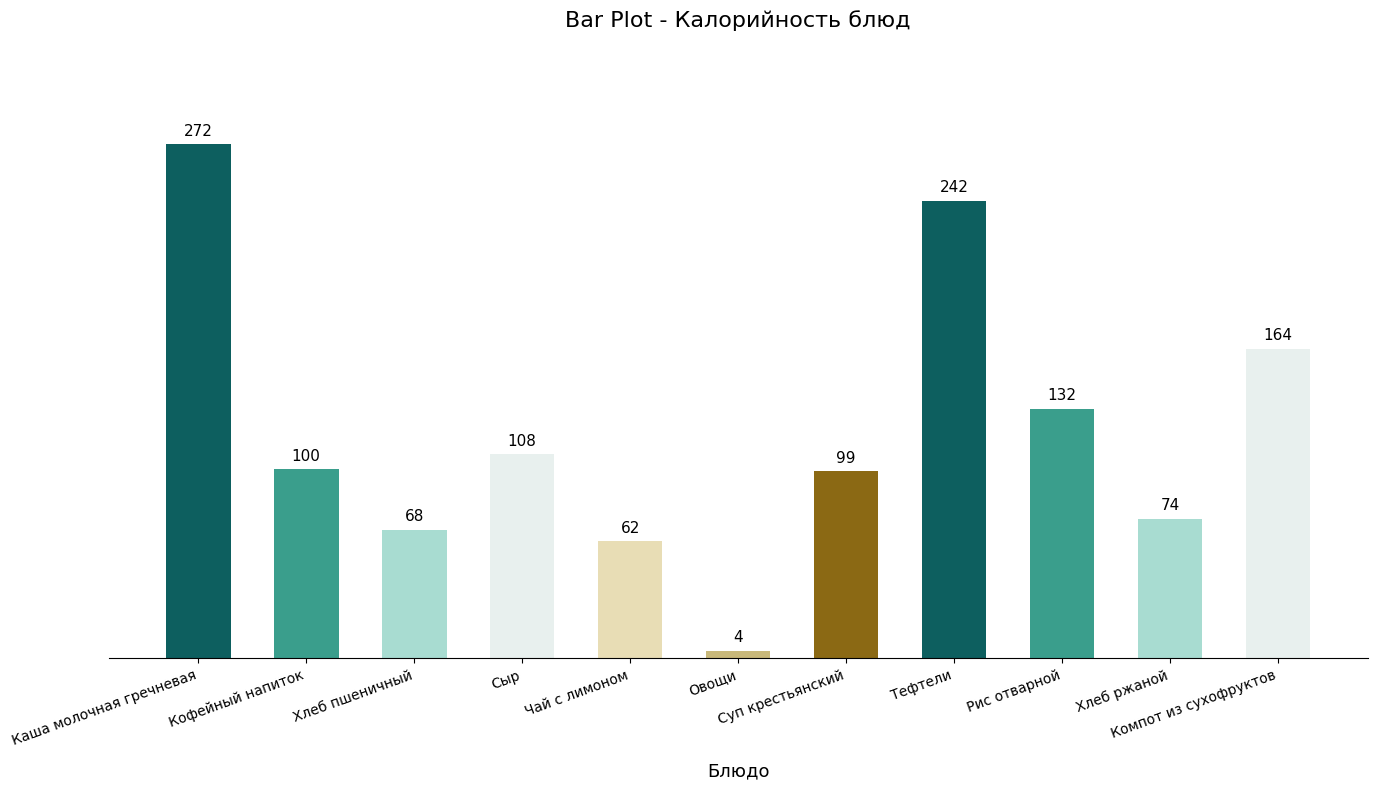

At which label is the value closest to 138?

Рис отварной